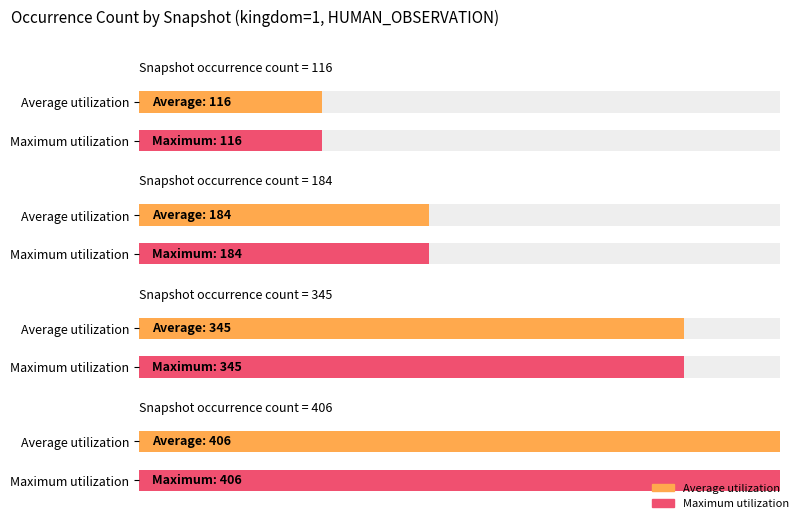

Is it true that Average utilization equals 554 at 2020-07-01?

False